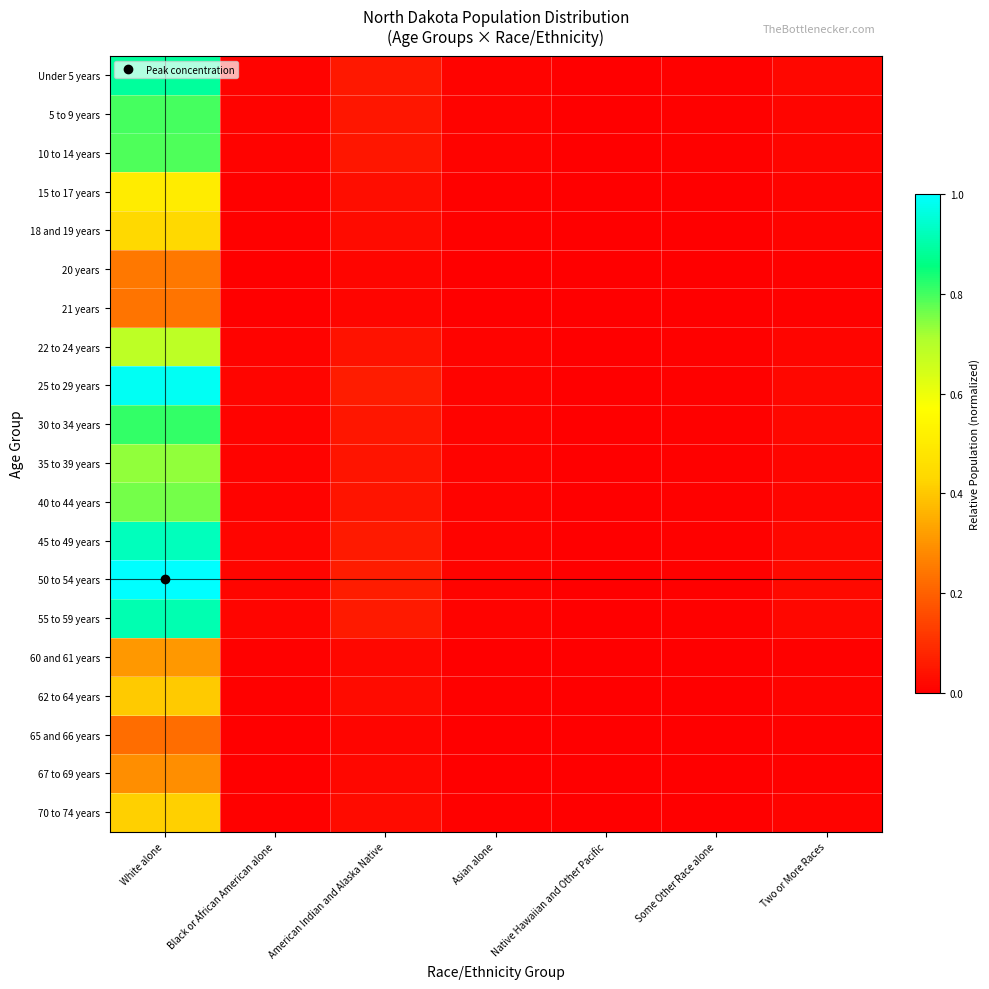

Which series has the widest spread of values?

50 to 54 years